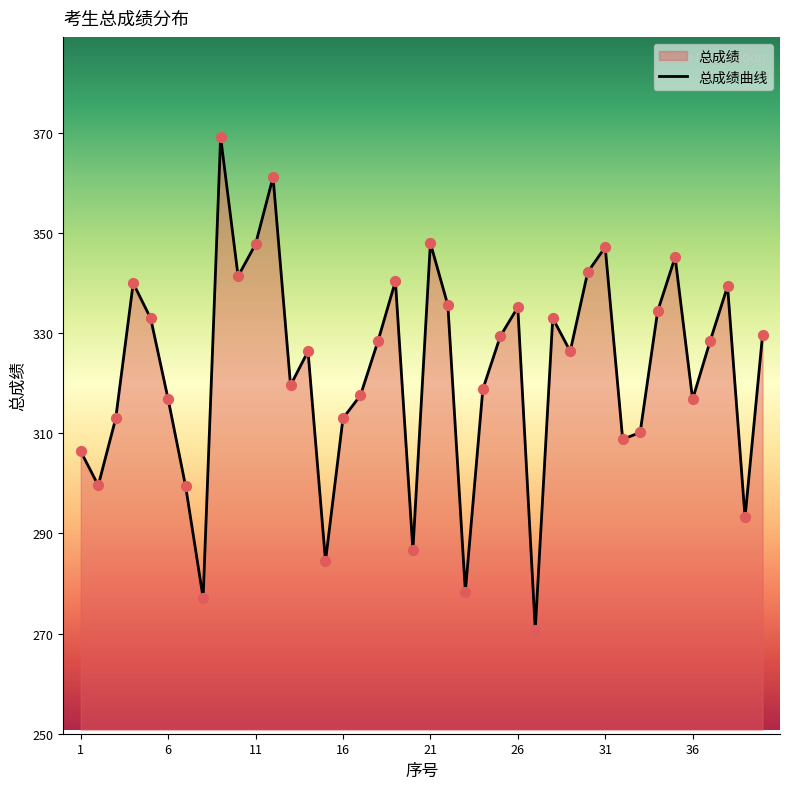

Between 36 and 15, which is larger?

36